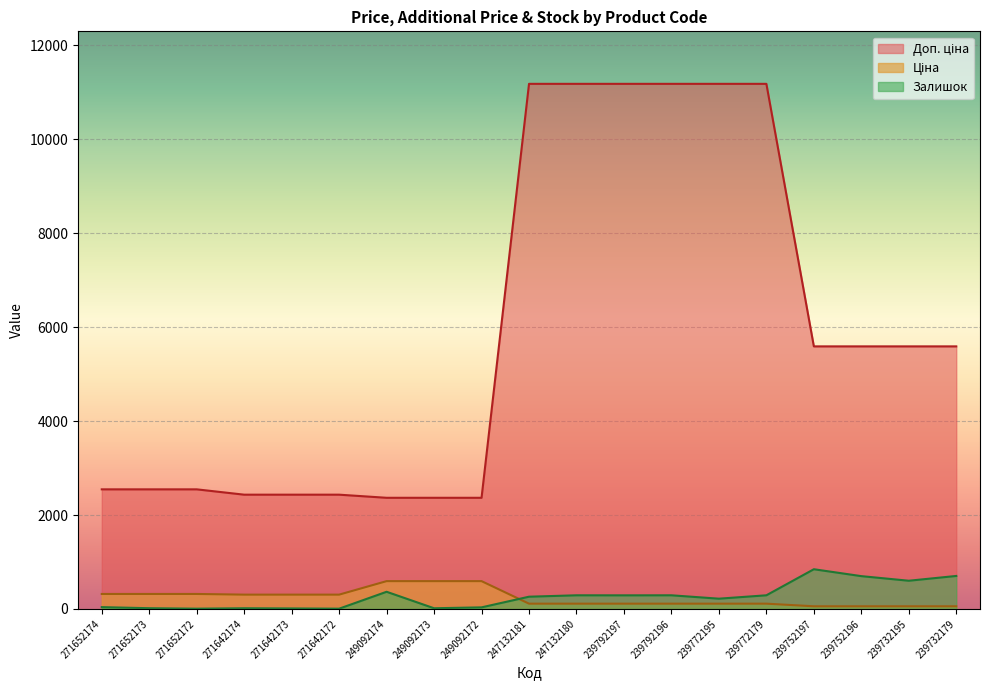

Where is Залишок nearest to the value 425?

249092174